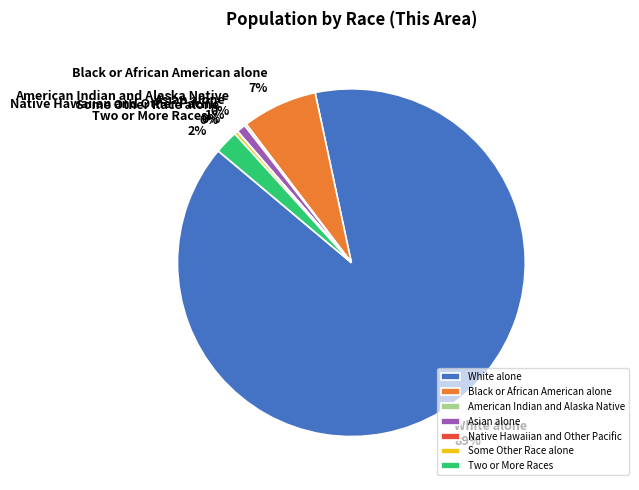

True or false: Black or African American alone accounts for 7% of the total.

True